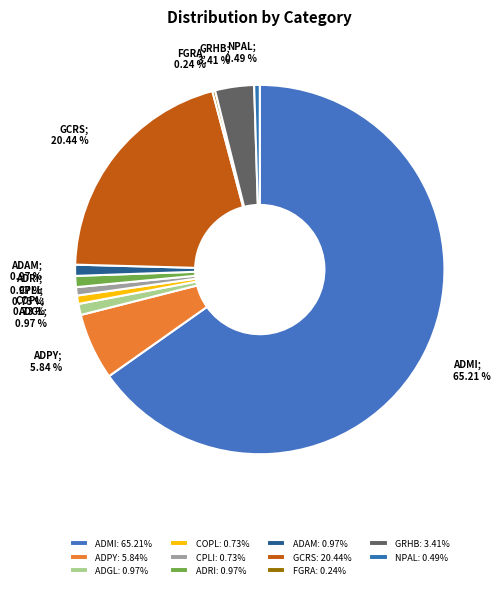

To the nearest percent, what is the difference between the GRHB and COPL slice percentages?

3%